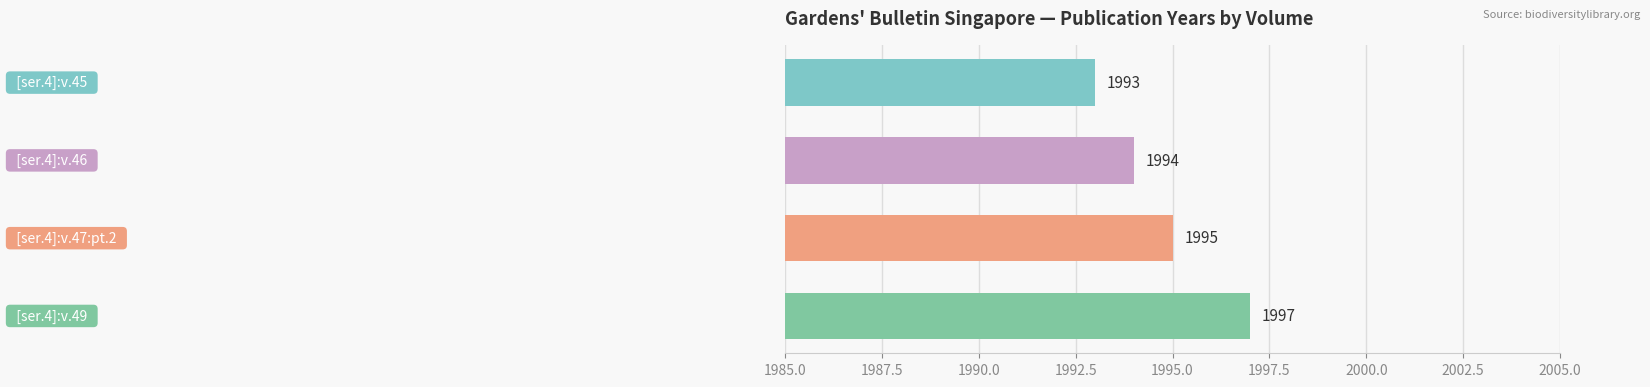

How many values are between 1994 and 1997?

3